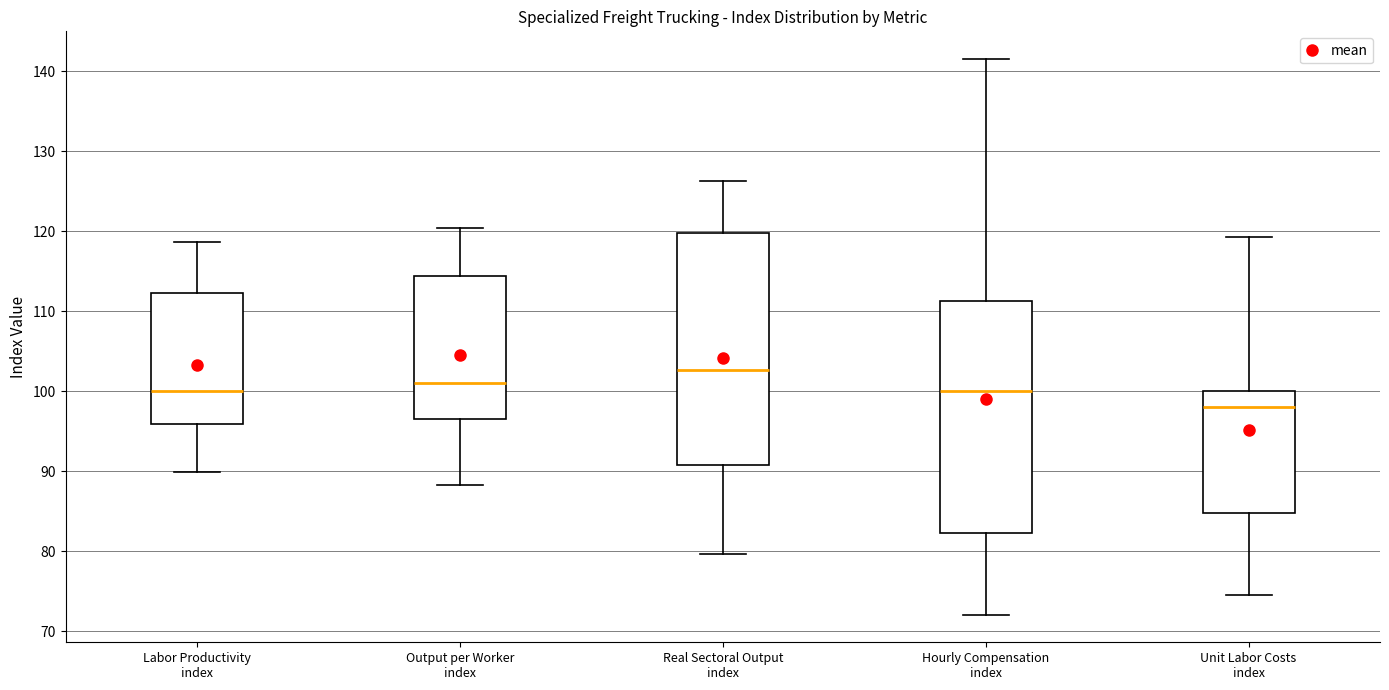

Reading left to right, transcribe this box plot: for each box, give where its median line is, the range the box spans, and where its two whiskers end, as read against the y-axis. The values are not printed on the chart, so give them approximately, as read against the axis.

Labor Productivity index: median 100, box 96 to 112, whiskers 90 to 119
Output per Worker index: median 101, box 97 to 114, whiskers 88 to 120
Real Sectoral Output index: median 103, box 91 to 120, whiskers 80 to 126
Hourly Compensation index: median 100, box 82 to 111, whiskers 72 to 142
Unit Labor Costs index: median 98, box 85 to 100, whiskers 75 to 119